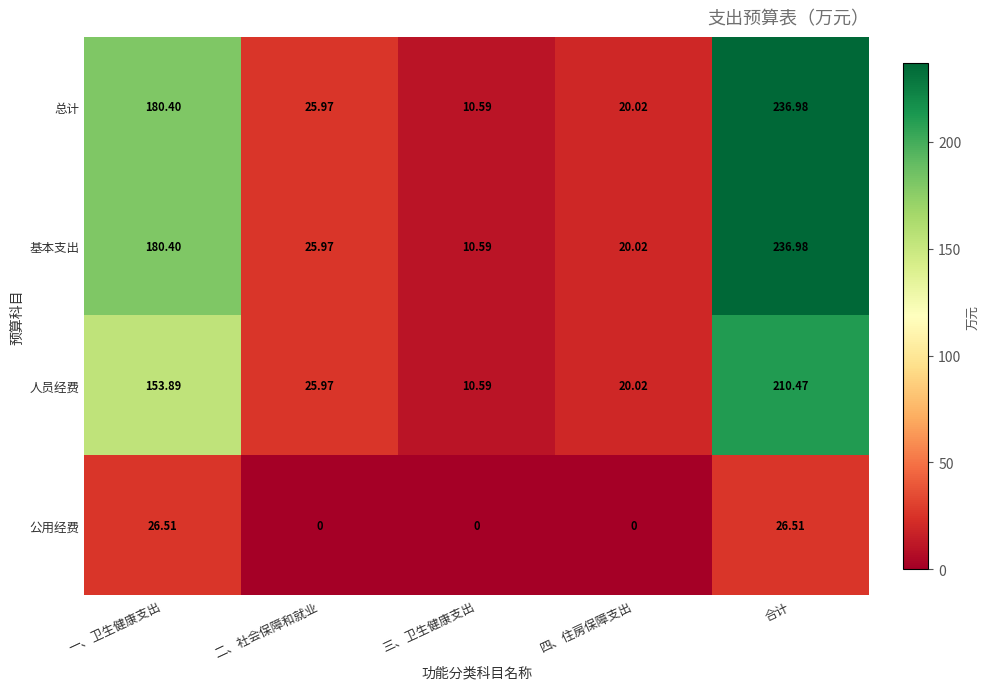

At how many categories does at least one series exceed 92?

2